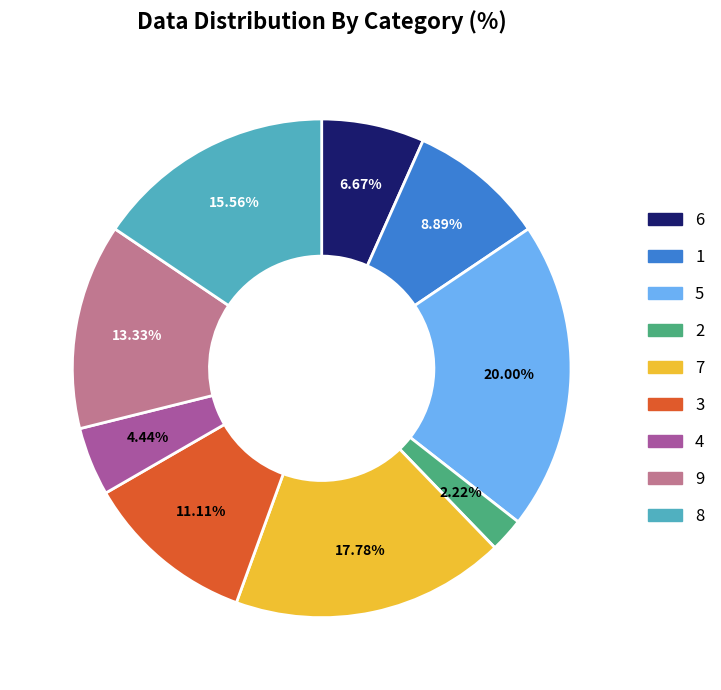

To the nearest percent, what is the average slice percentage?

11%